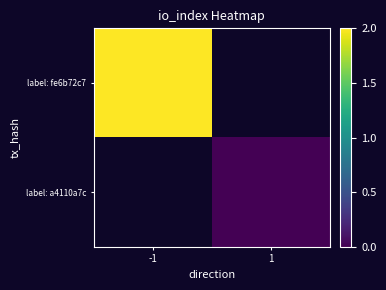

At 1, list the series in order from smallest to largest.

label: fe6b72c7, label: a4110a7c